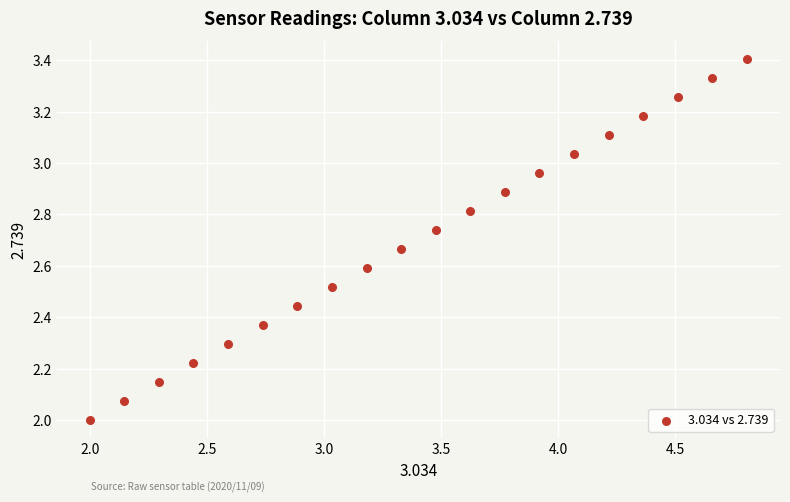

What is the range of Y values (max minus min)?

1.4